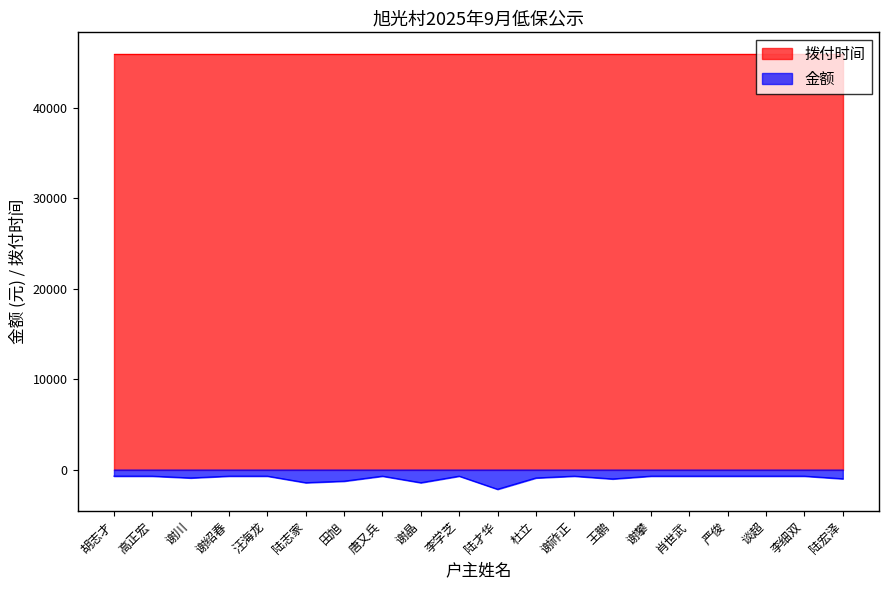

Reading right to left, what are all the values shown in this chart?

-1015	-725	-725	-725	-725	-725	-1035	-725	-925	-2175	-725	-1450	-725	-1280	-1450	-725	-725	-925	-725	-725